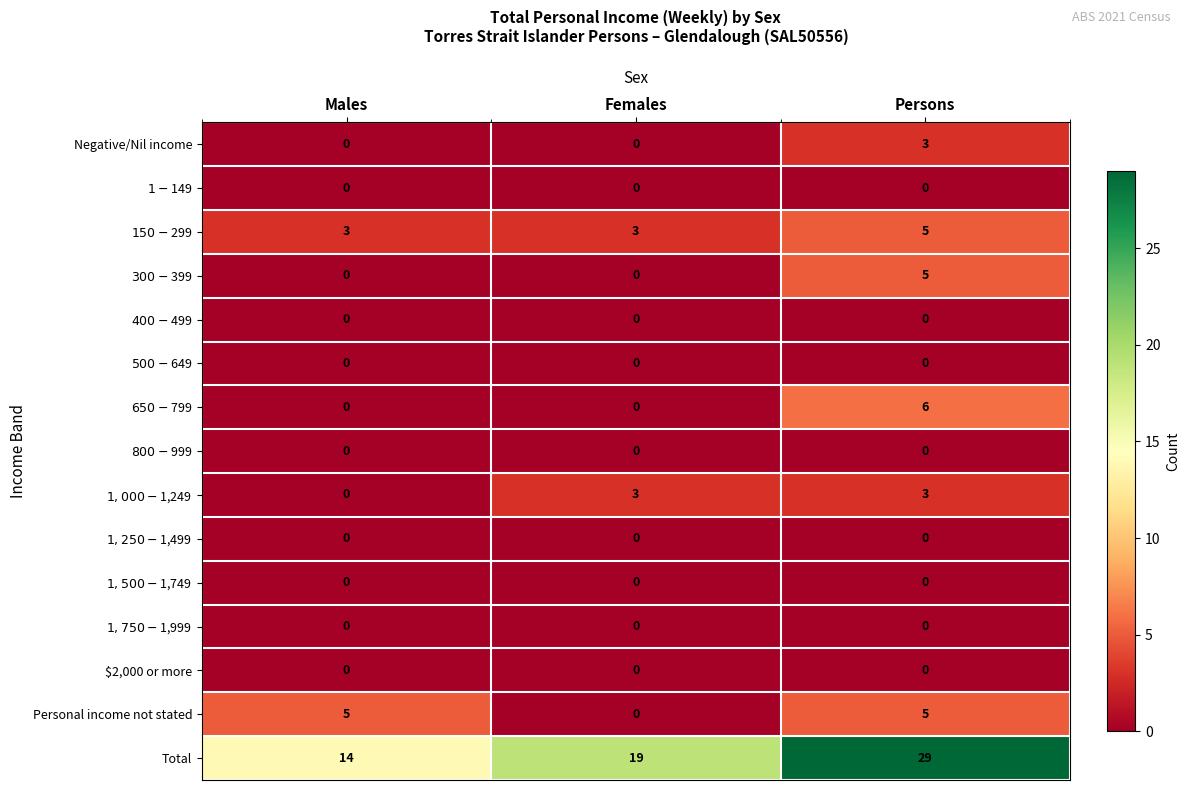

What is the greatest value displayed?

29